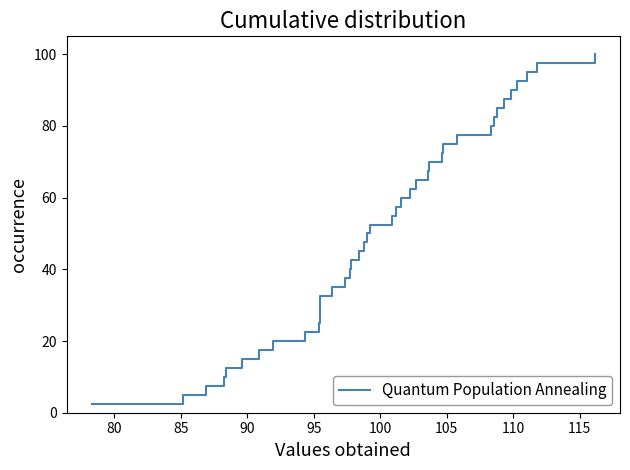

Reading left to right, transcribe all the data shown in this chart.

2.5	5.0	7.5	10.0	12.5	15.0	17.5	20.0	22.5	25.0	27.5	30.0	32.5	35.0	37.5	40.0	42.5	45.0	47.5	50.0	52.5	55.0	57.5	60.0	62.5	65.0	67.5	70.0	72.5	75.0	77.5	80.0	82.5	85.0	87.5	90.0	92.5	95.0	97.5	100.0